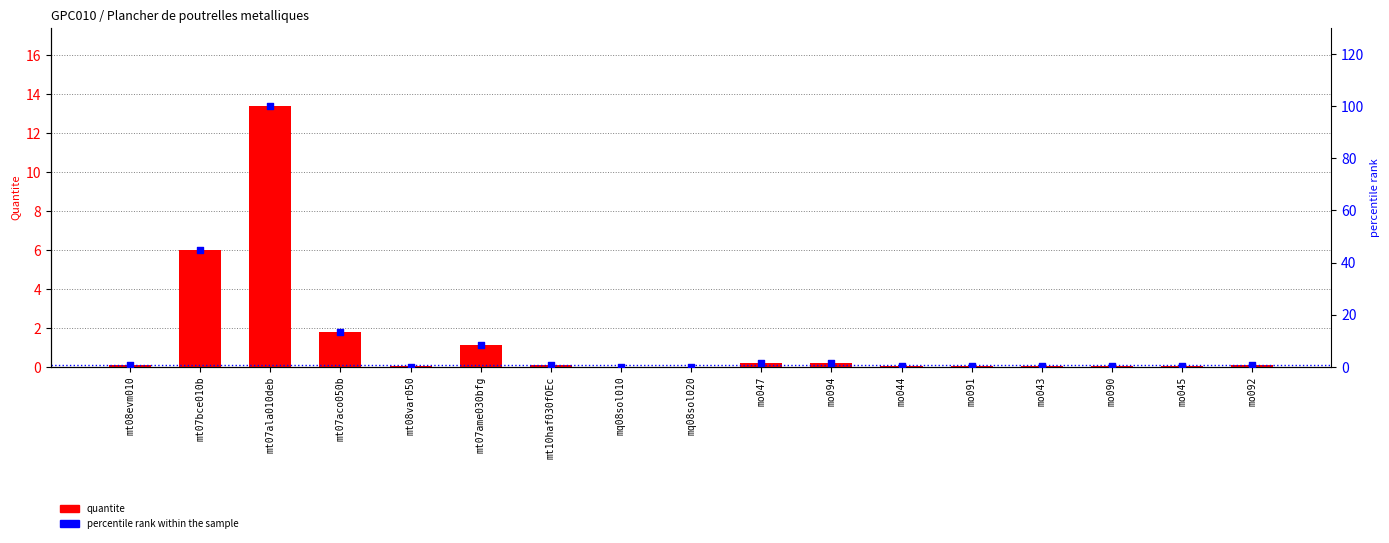

Is the value of percentile rank within the sample at mq08sol010 greater than the value of quantite at mo090?

Yes